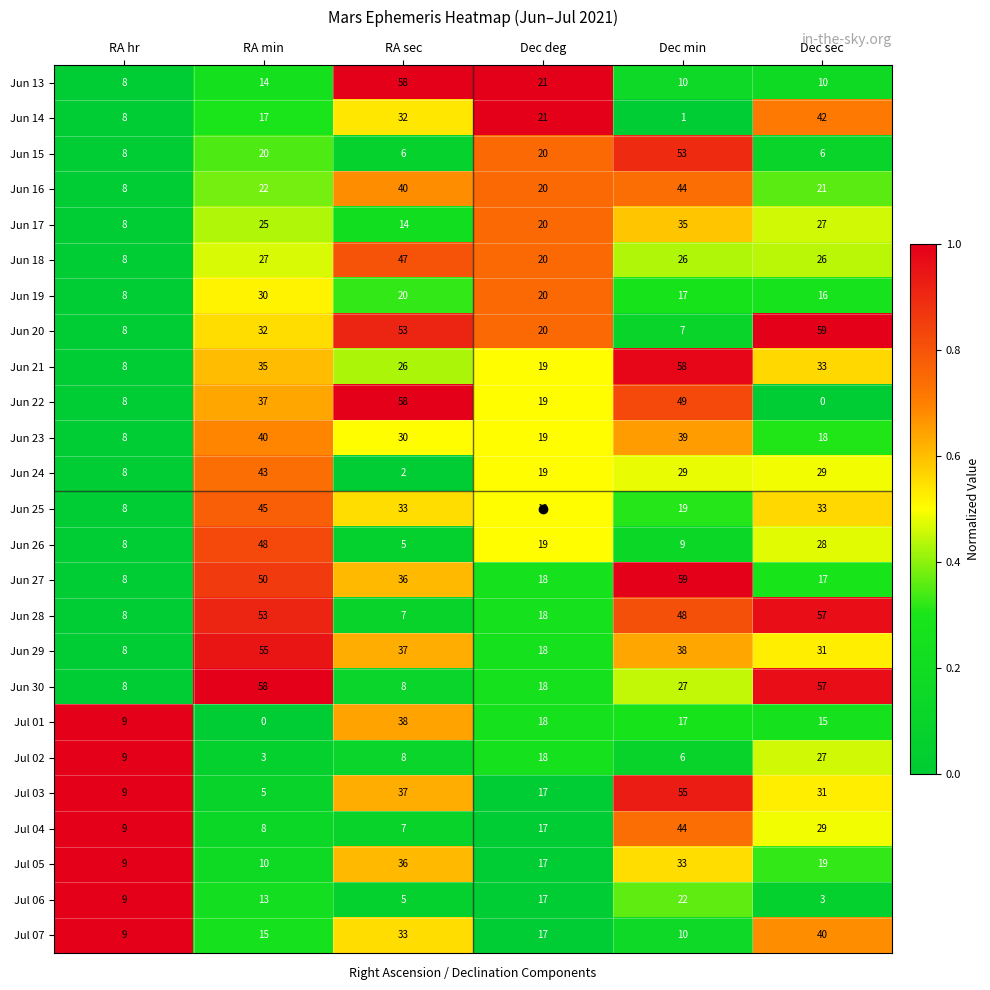

What is the minimum value for Jun 29?

8